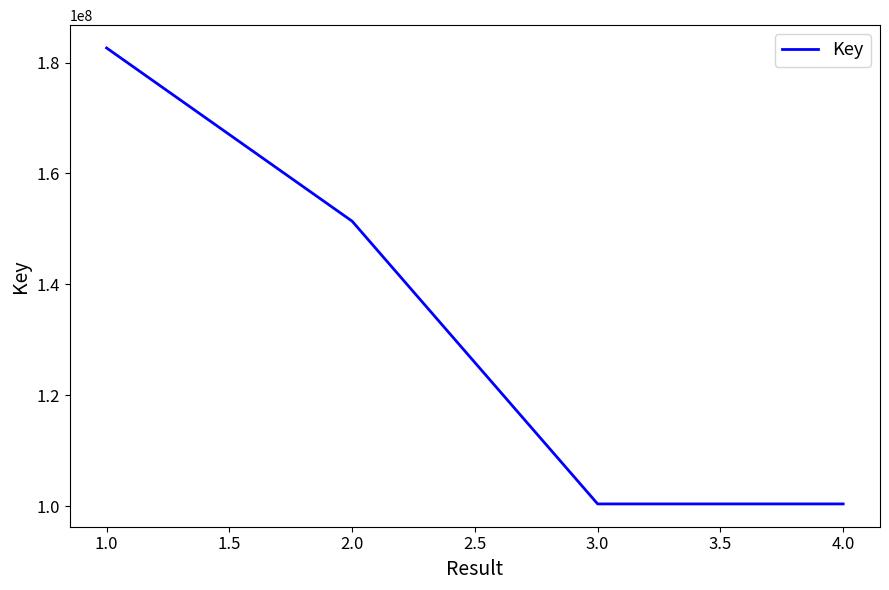

Where does the data first go above 151390642?

1.0